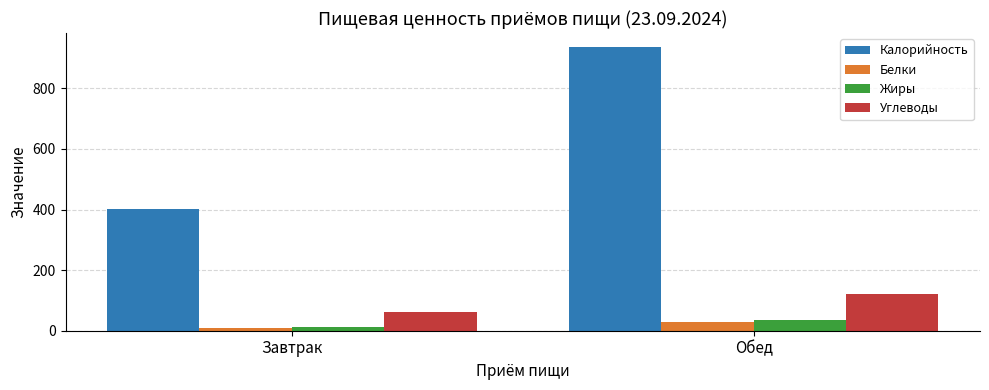

At which label does Белки first exceed 27?

Обед